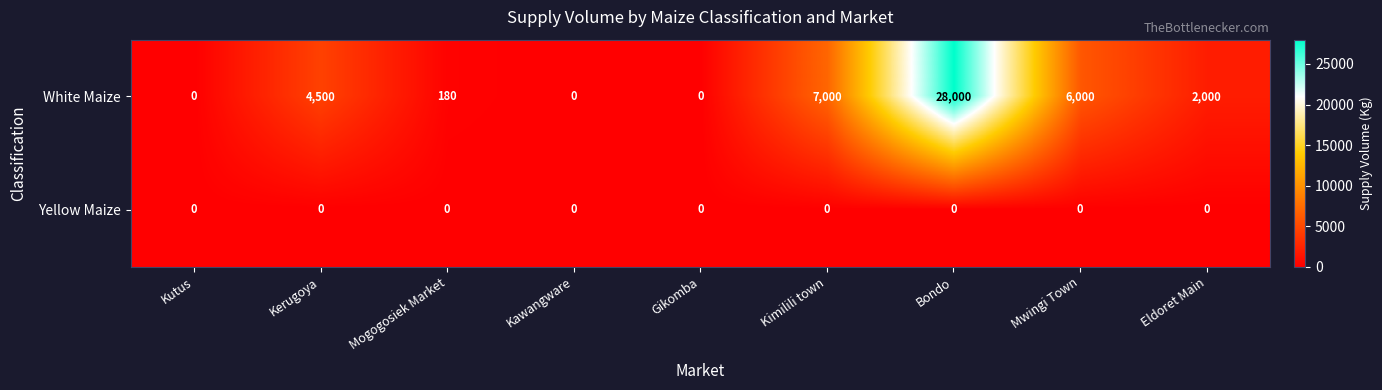

How many categories are shown in the chart?

9